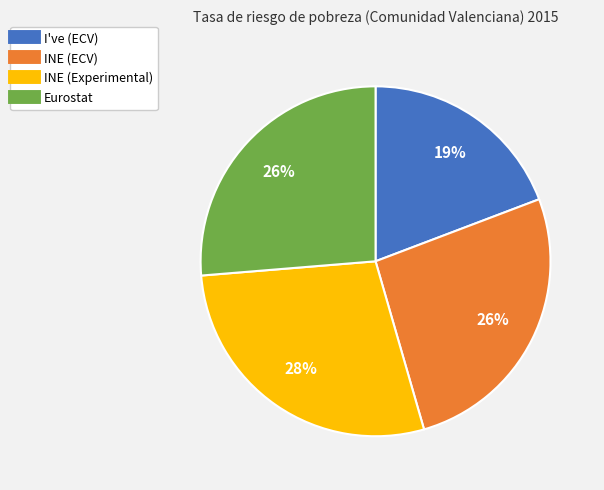

Approximately how many times larger is the value at Eurostat compared to INE (ECV)?

1.0